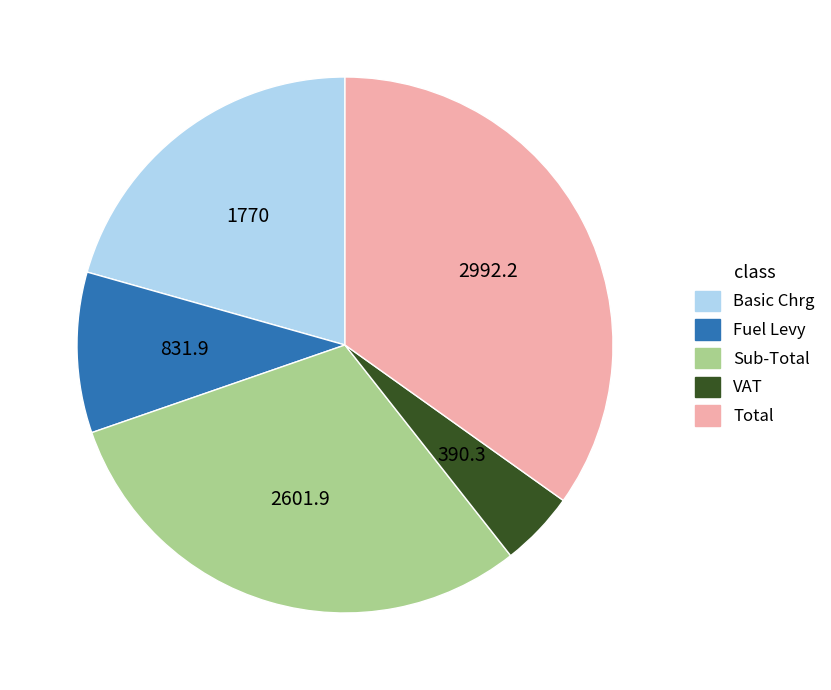

Which category has the biggest portion of the pie?

Total